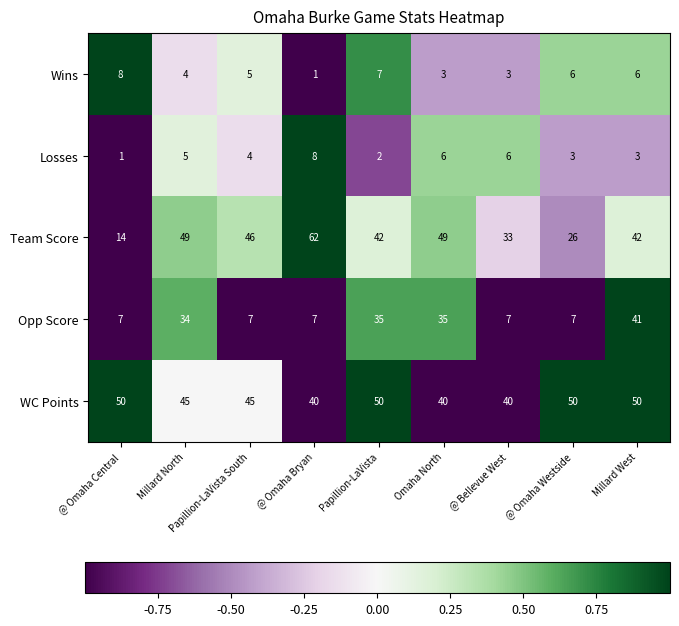

What is the sum of all WC Points values?

410